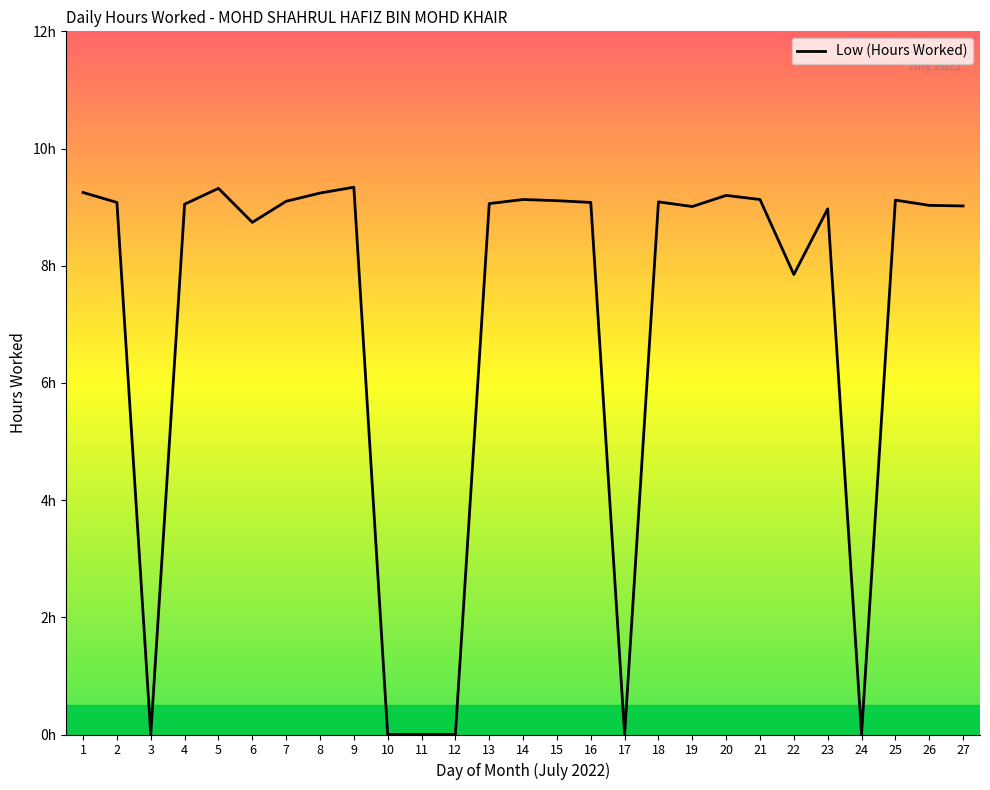

Which category has the highest value across all series?

9